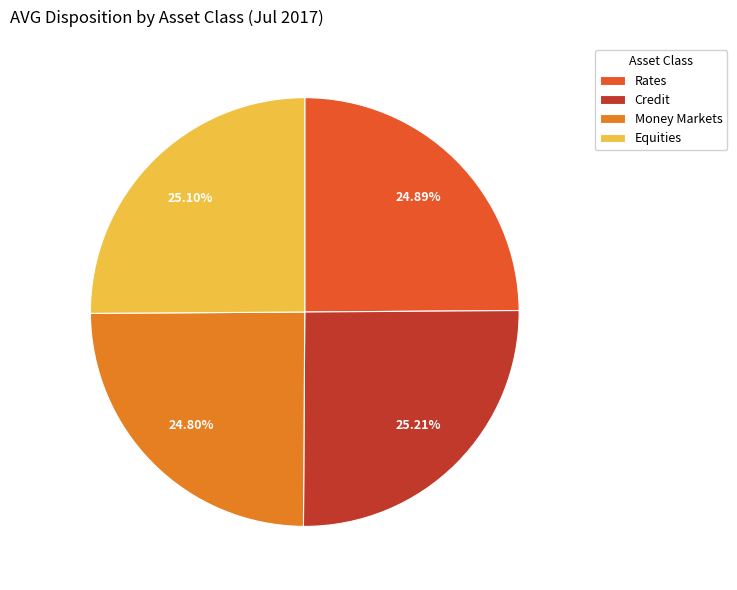

Does any single category account for the majority?

No